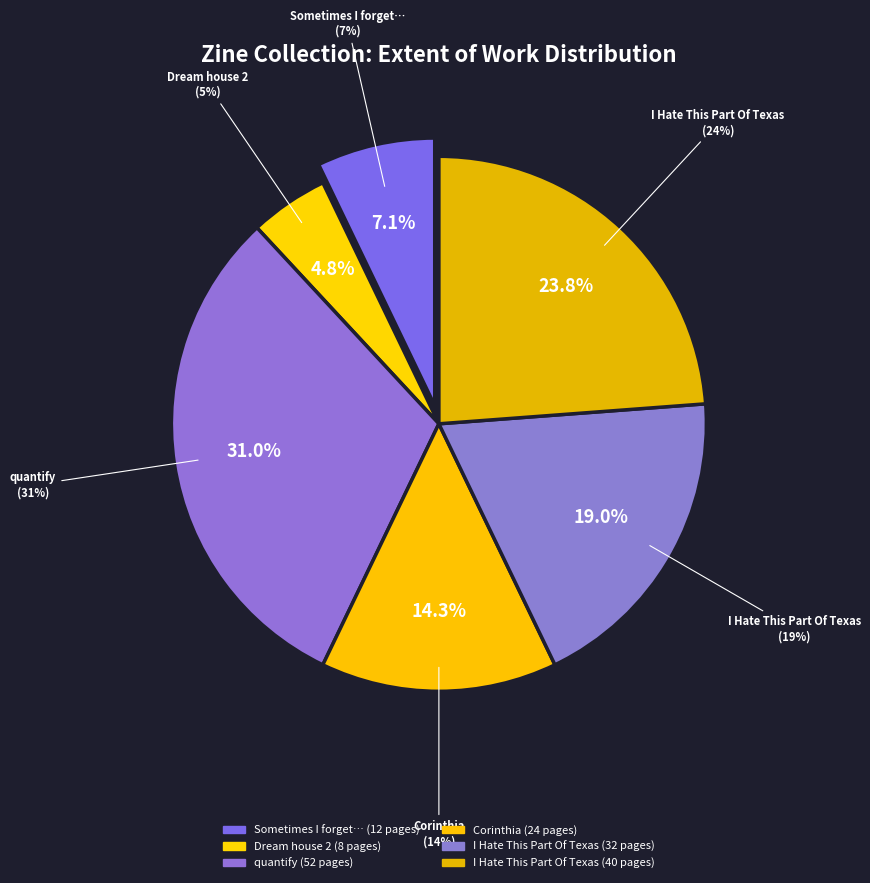

Do quantify (3410) and I Hate This Part Of Texas (2305) together represent more than half of the pie?

No